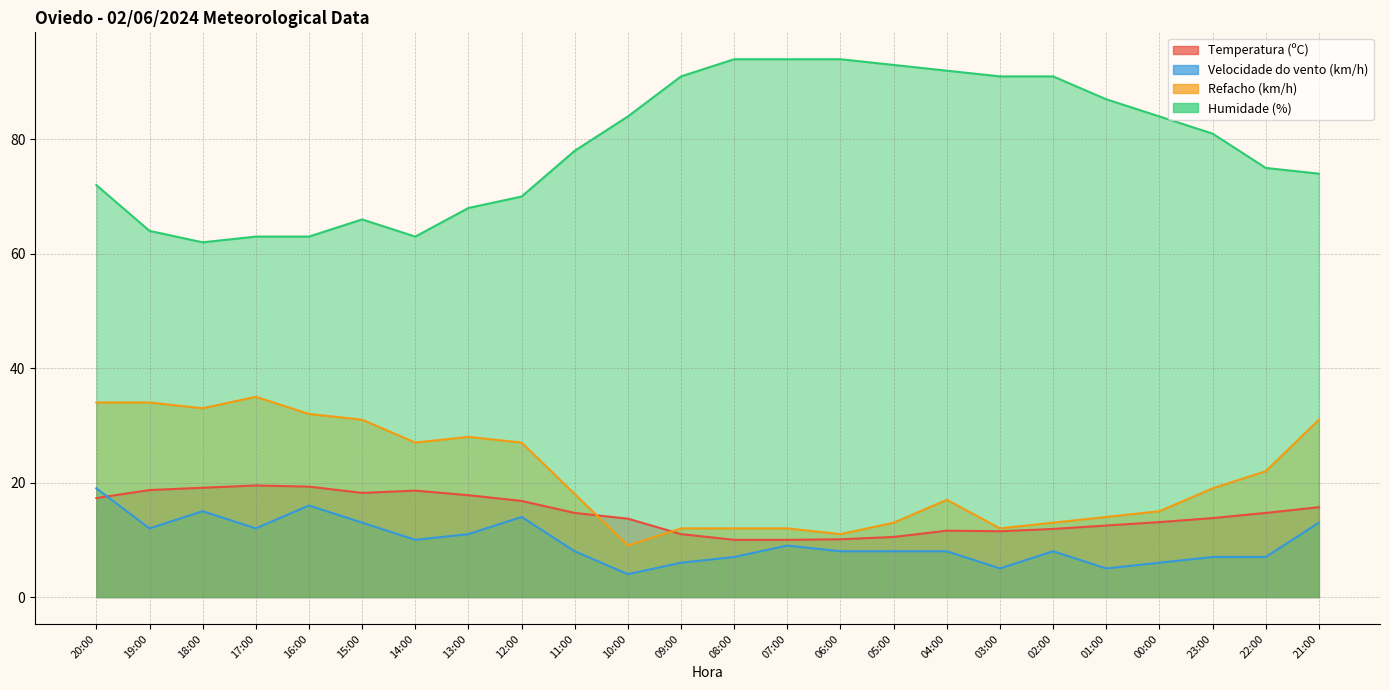

Reading left to right, extract all data points from this chart.

Temperatura (ºC): 20:00=17.3	19:00=18.7	18:00=19.1	17:00=19.5	16:00=19.3	15:00=18.2	14:00=18.6	13:00=17.8	12:00=16.8	11:00=14.7	10:00=13.7	09:00=11.0	08:00=10.0	07:00=10.0	06:00=10.1	05:00=10.5	04:00=11.6	03:00=11.5	02:00=11.9	01:00=12.5	00:00=13.1	23:00=13.8	22:00=14.7	21:00=15.7
Velocidade do vento (km/h): 20:00=19.0	19:00=12.0	18:00=15.0	17:00=12.0	16:00=16.0	15:00=13.0	14:00=10.0	13:00=11.0	12:00=14.0	11:00=8.0	10:00=4.0	09:00=6.0	08:00=7.0	07:00=9.0	06:00=8.0	05:00=8.0	04:00=8.0	03:00=5.0	02:00=8.0	01:00=5.0	00:00=6.0	23:00=7.0	22:00=7.0	21:00=13.0
Refacho (km/h): 20:00=34.0	19:00=34.0	18:00=33.0	17:00=35.0	16:00=32.0	15:00=31.0	14:00=27.0	13:00=28.0	12:00=27.0	11:00=18.0	10:00=9.0	09:00=12.0	08:00=12.0	07:00=12.0	06:00=11.0	05:00=13.0	04:00=17.0	03:00=12.0	02:00=13.0	01:00=14.0	00:00=15.0	23:00=19.0	22:00=22.0	21:00=31.0
Humidade (%): 20:00=72.0	19:00=64.0	18:00=62.0	17:00=63.0	16:00=63.0	15:00=66.0	14:00=63.0	13:00=68.0	12:00=70.0	11:00=78.0	10:00=84.0	09:00=91.0	08:00=94.0	07:00=94.0	06:00=94.0	05:00=93.0	04:00=92.0	03:00=91.0	02:00=91.0	01:00=87.0	00:00=84.0	23:00=81.0	22:00=75.0	21:00=74.0